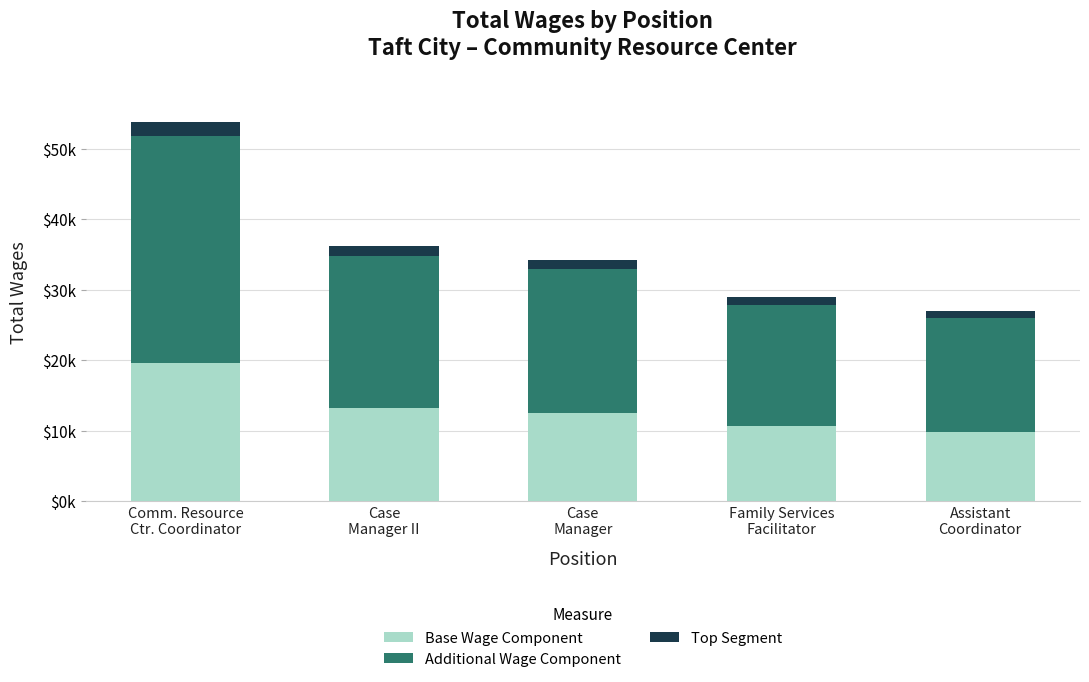

Does the chart contain any negative values?

No